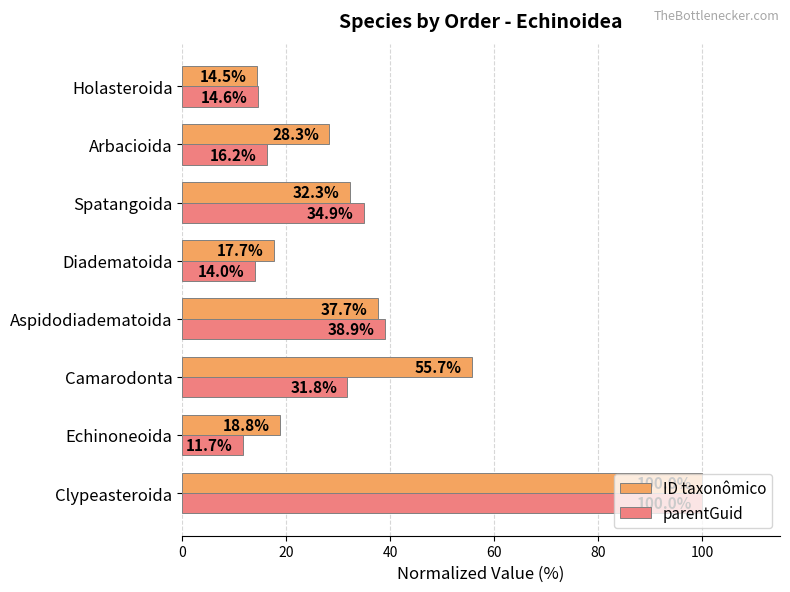

Is it true that ID taxonômico equals 14.5 at Holasteroida?

True